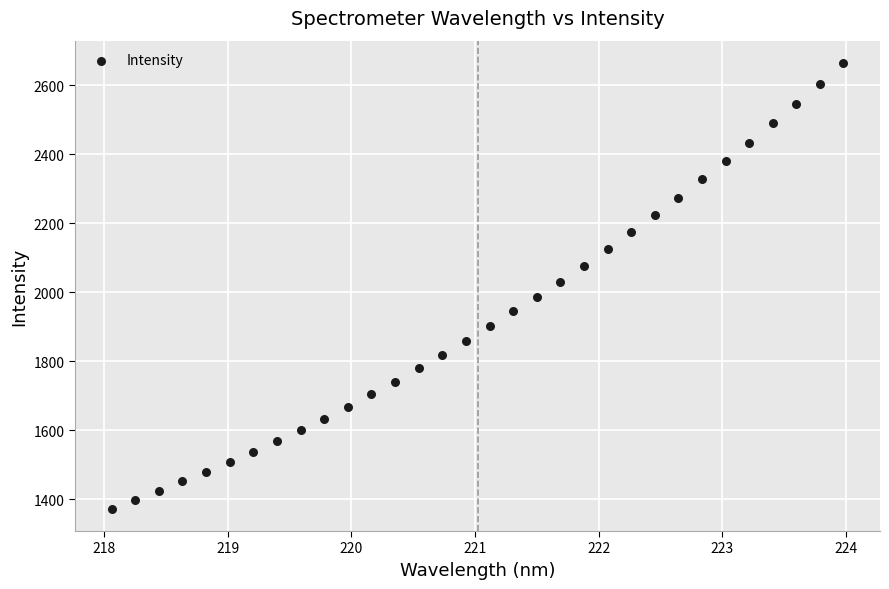

What is the range of X values (max minus min)?

5.9